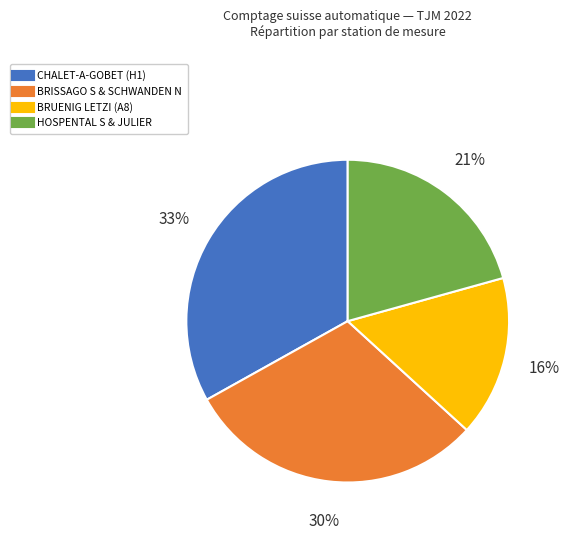

Is there a majority slice in this chart?

No